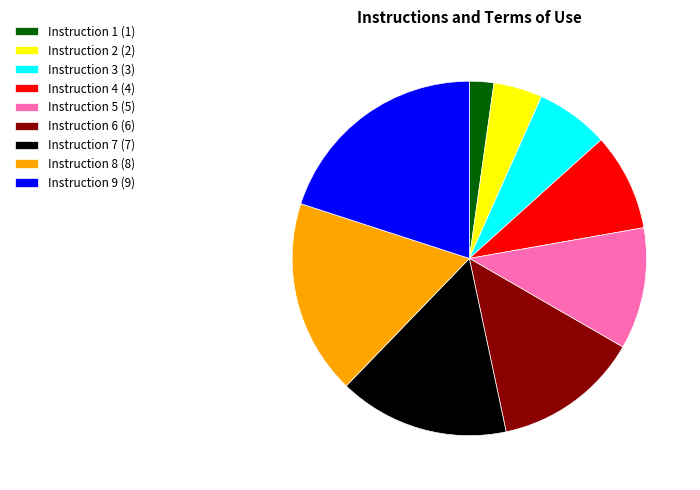

Which slice is the smallest?

Instruction 1 (1)